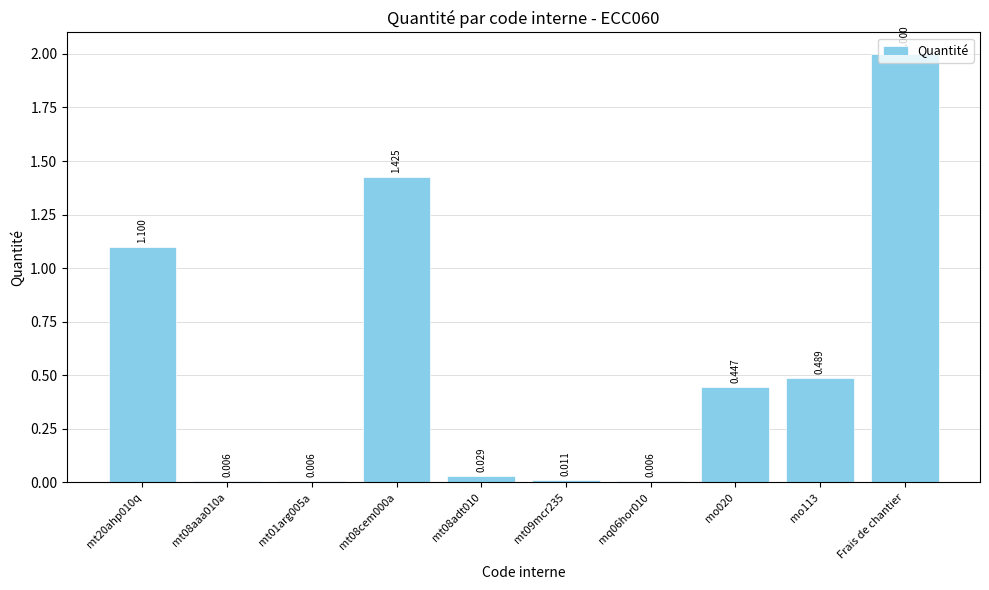

What is the greatest value displayed?

2.0